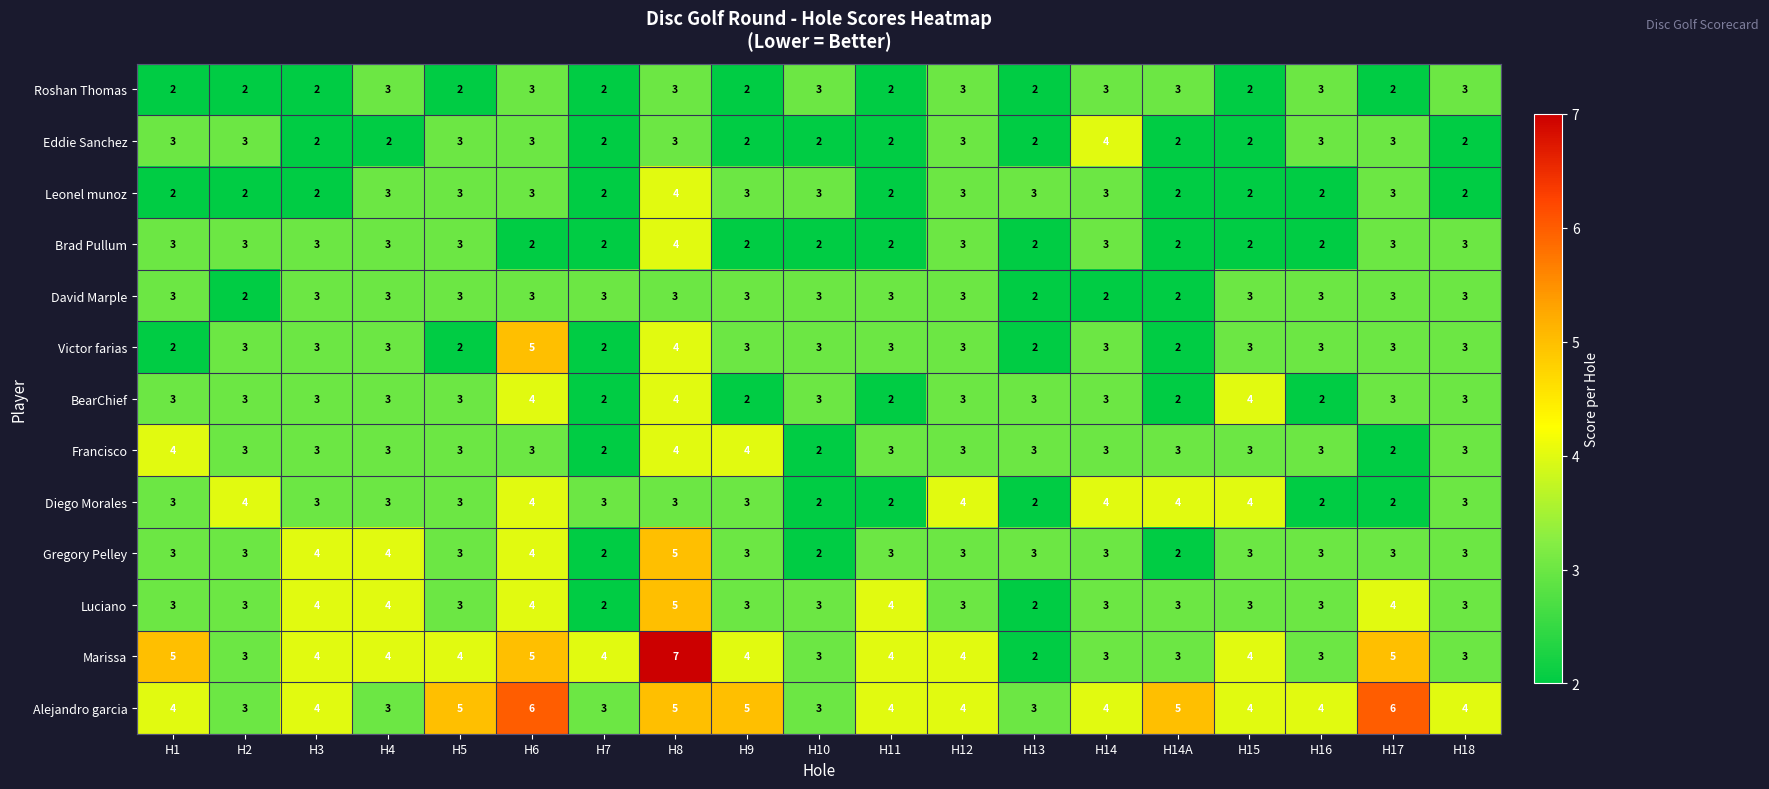

What is the minimum value shown in the chart?

2